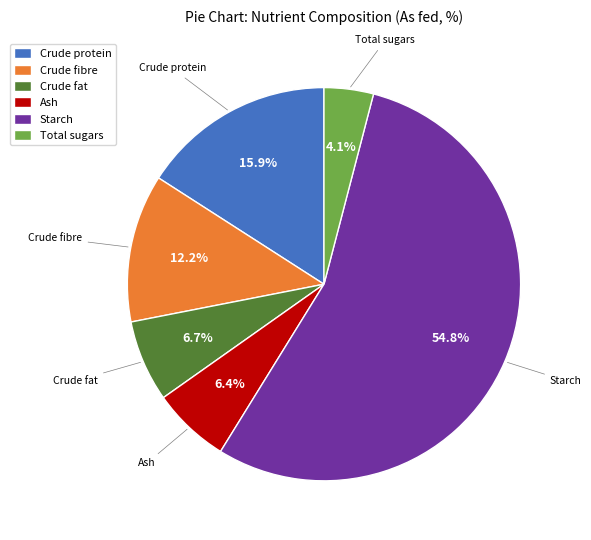

Between Crude protein and Crude fibre, which is larger?

Crude protein